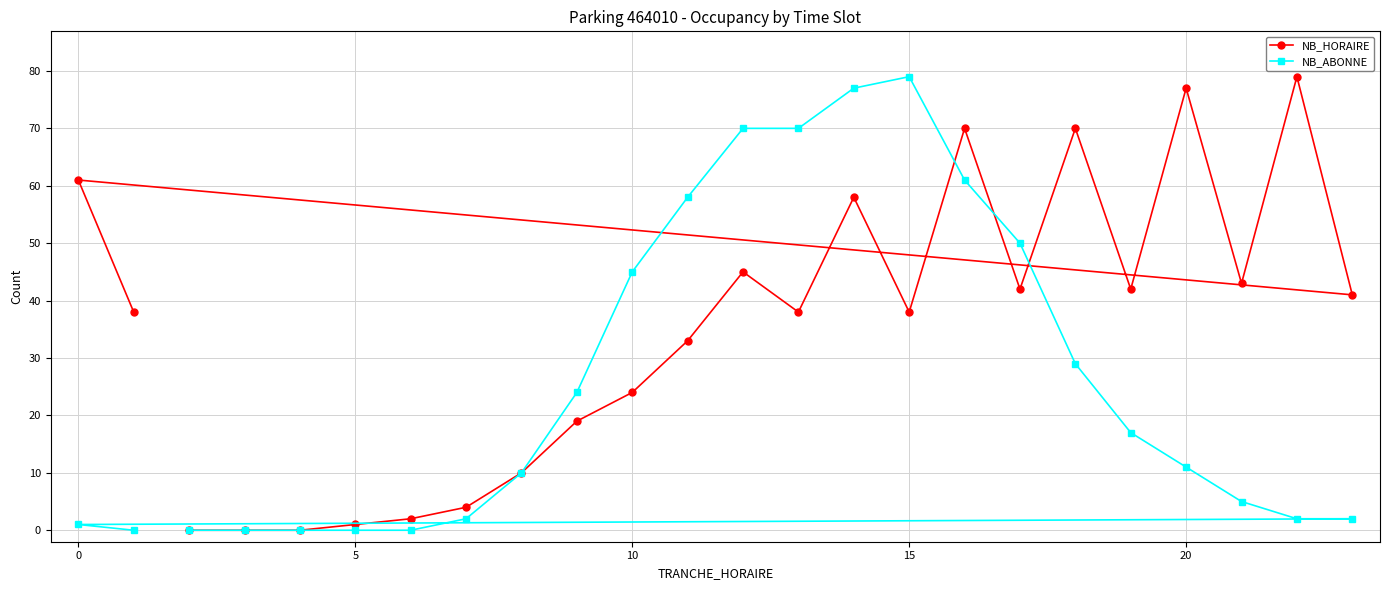

Is this an area chart (filled region under the line)?

No